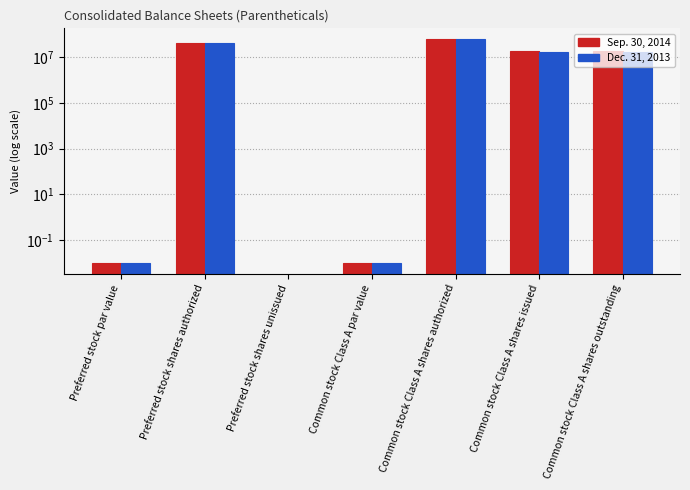

At which label does Dec. 31, 2013 first exceed 16226256?

Preferred stock shares authorized